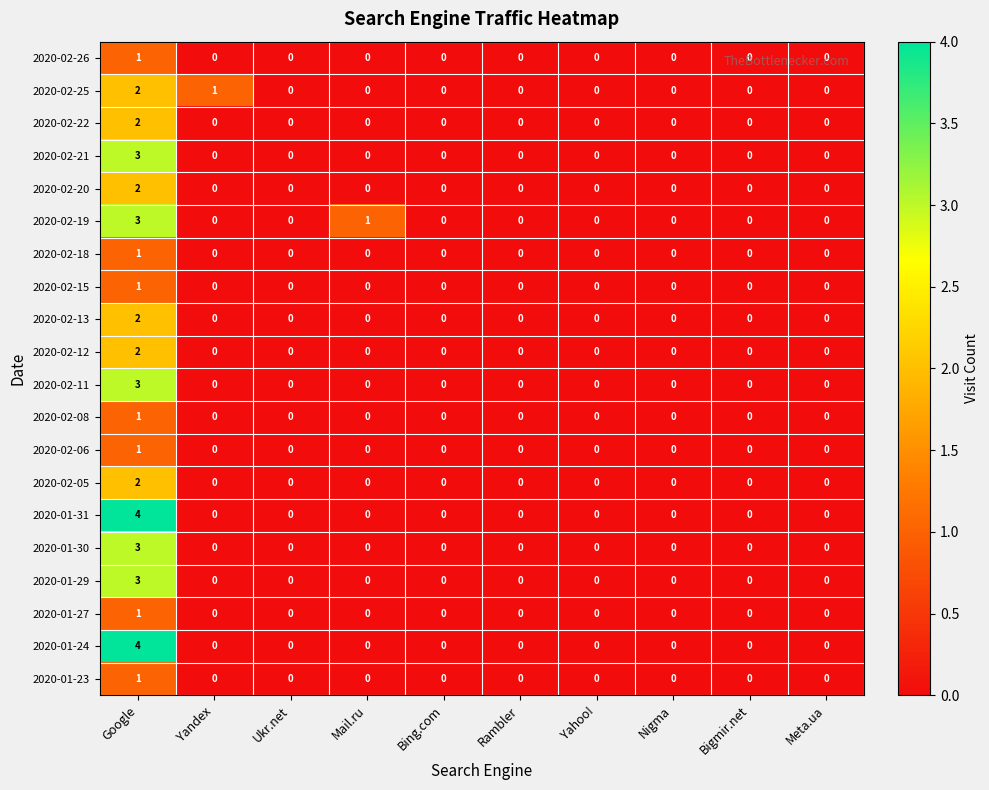

At which category does the chart reach its peak across all series?

Google